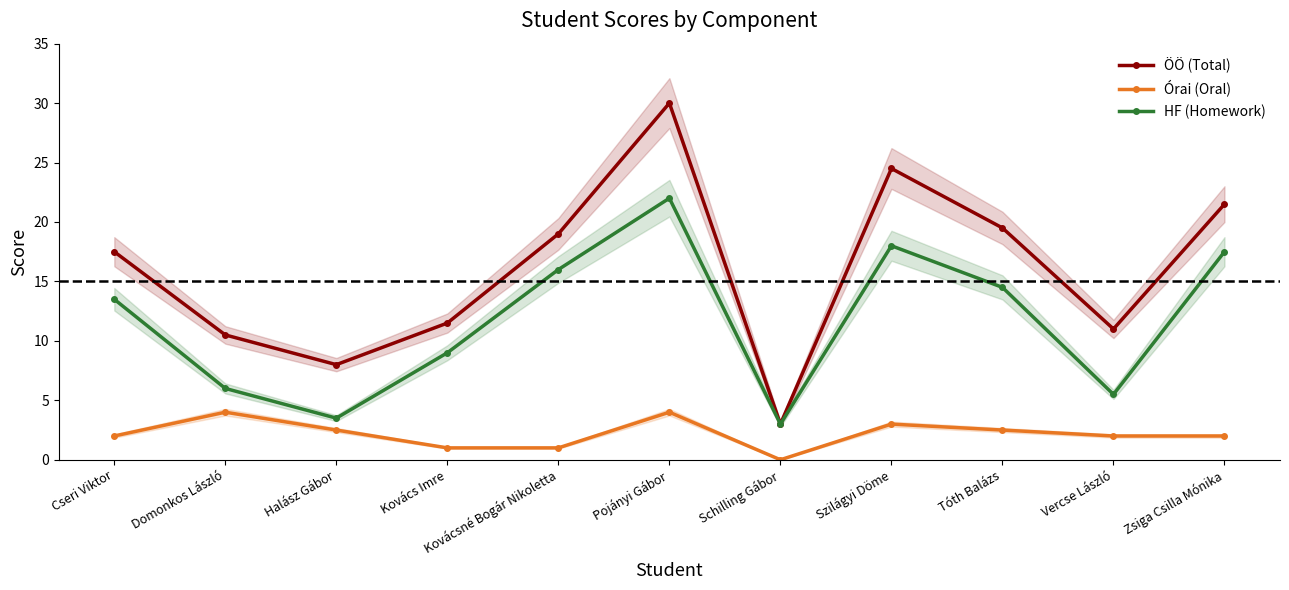

Where does the HF (Homework) series first go above 13?

Cseri Viktor